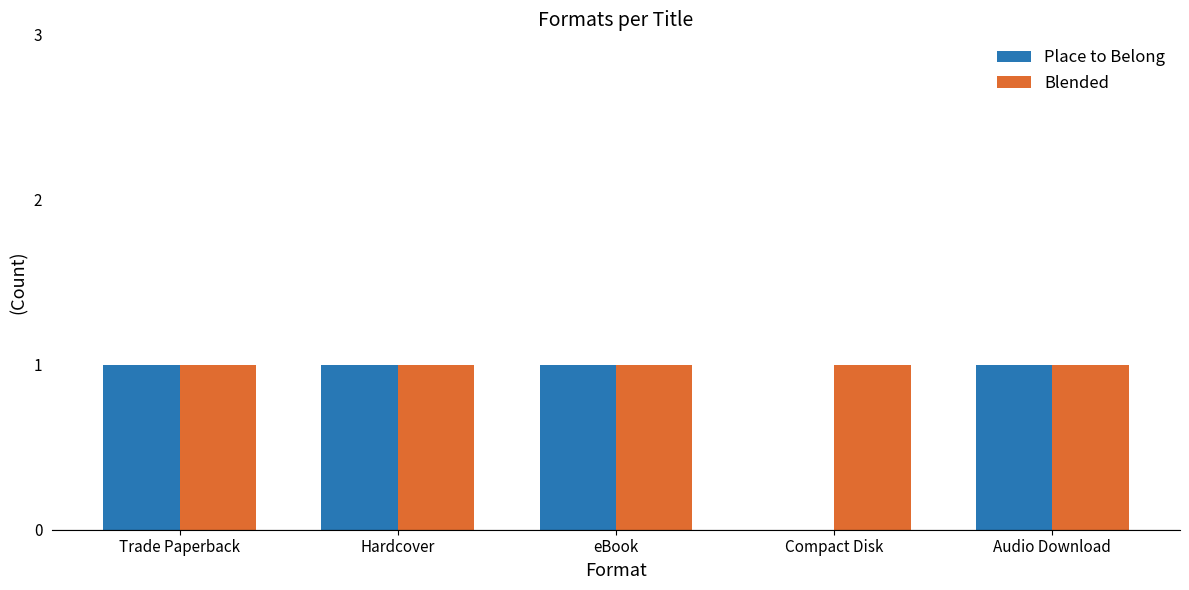

What is the sum of all Place to Belong values?

4